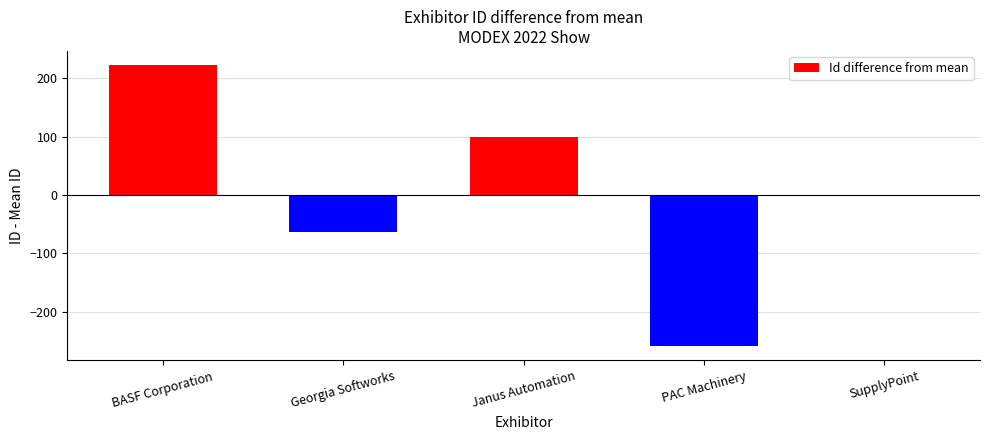

What is the sum of the values at Janus Automation and PAC Machinery?

-159.8